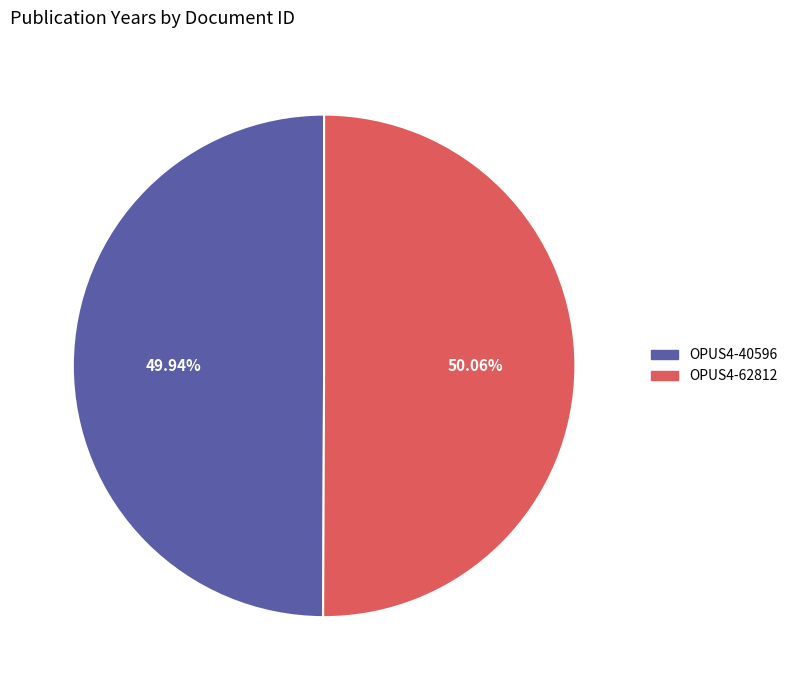

To the nearest percent, what is the combined percentage of OPUS4-62812 and OPUS4-40596?

100%